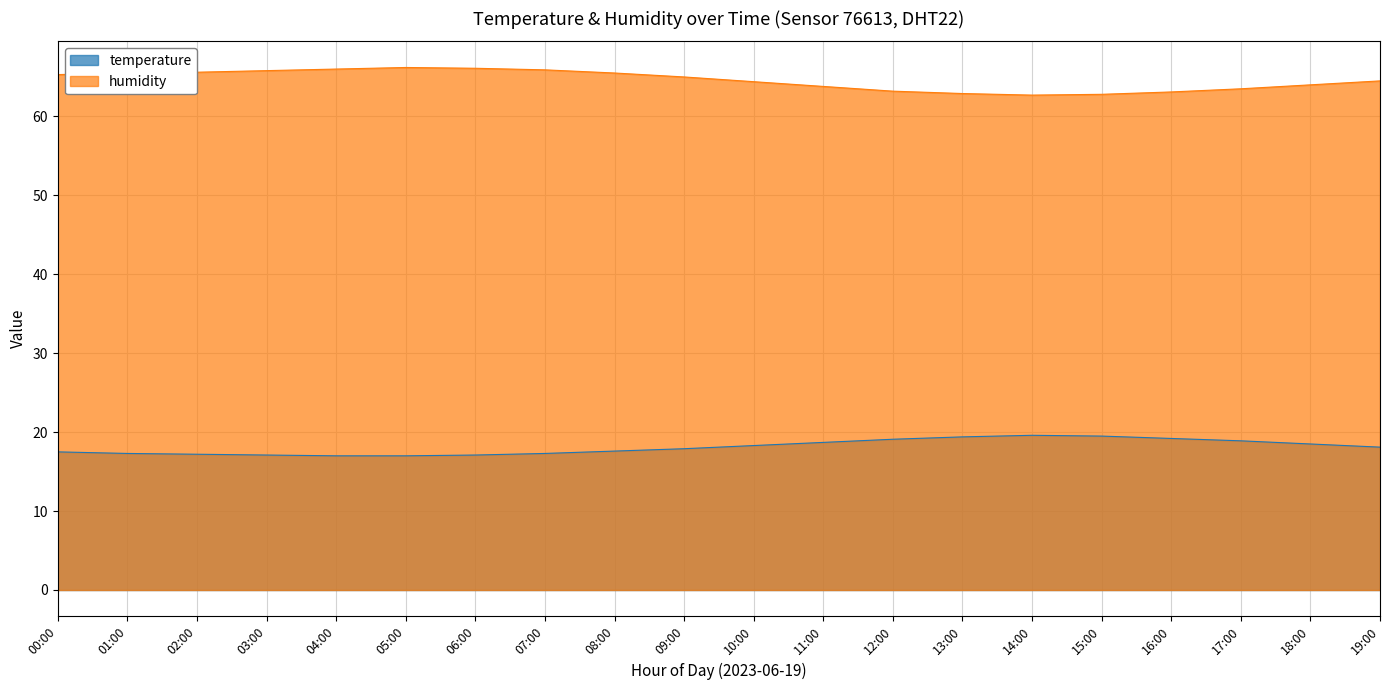

How many interior local valleys does the humidity series have?

1